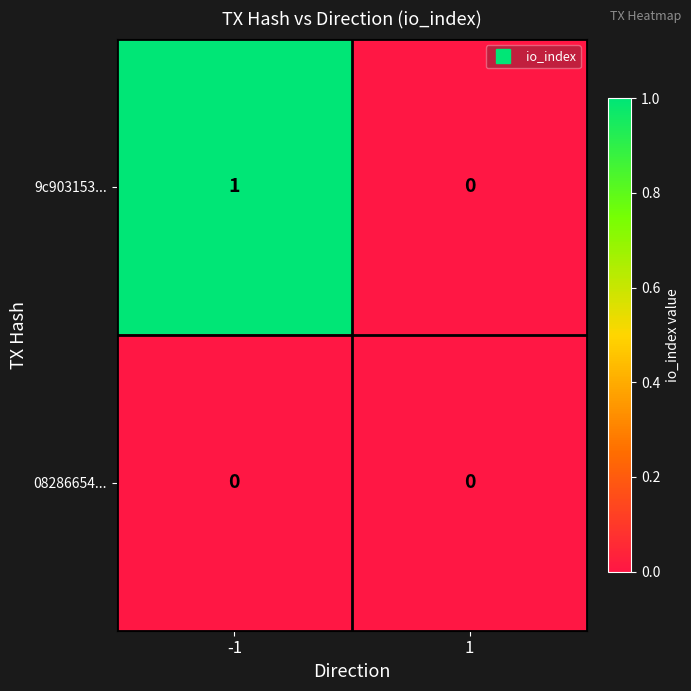

The 08286654... series shows 0 at -1. True or false?

True